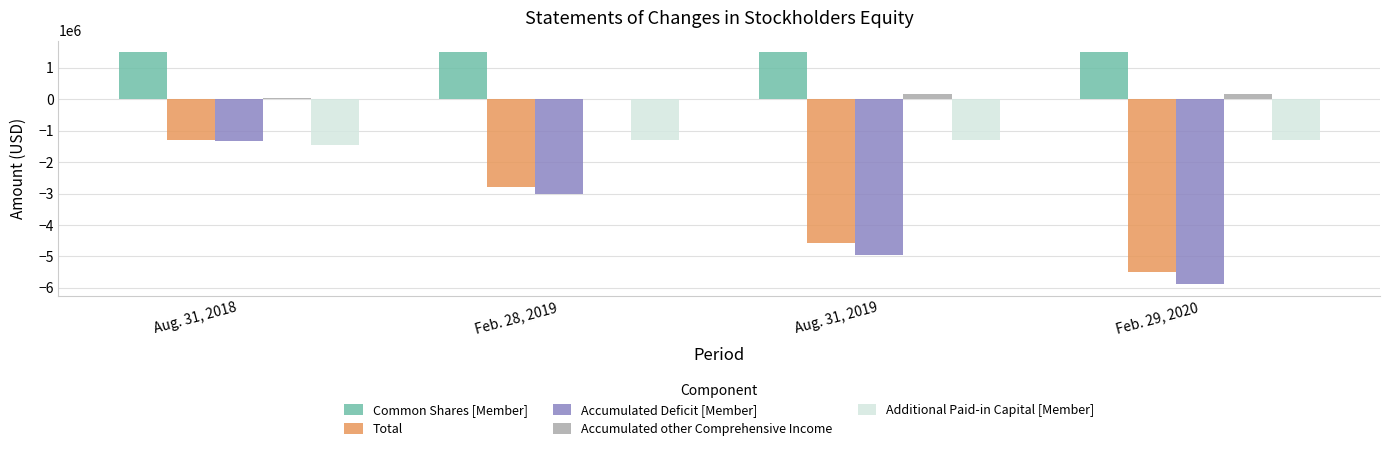

Count the Total values in the range -4570471 to -1287960.

3